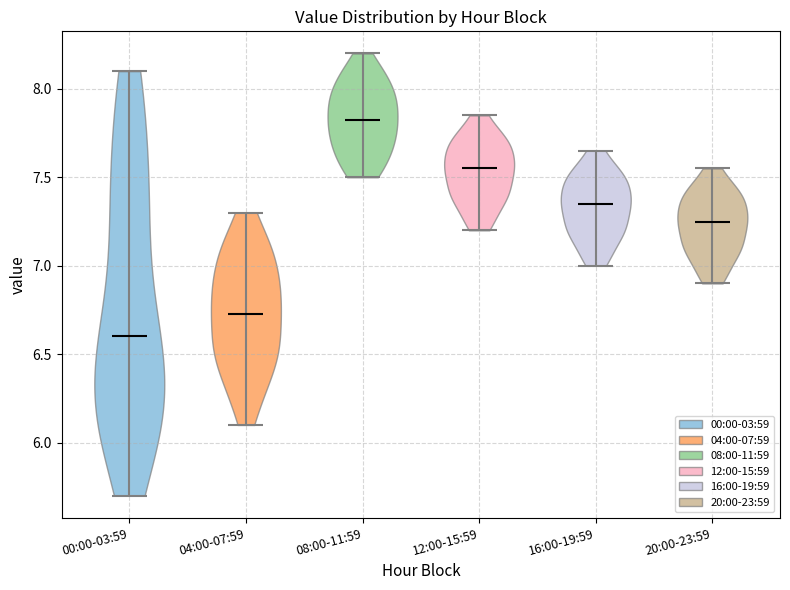

Reading left to right, read every violin against the y-axis: where its median line is, and the lowest and highest points it reaches. The values are not printed on the chart, so give them approximately, as read against the axis.

00:00-03:59: median line 6.60, lowest point 5.70, highest point 8.10
04:00-07:59: median line 6.75, lowest point 6.10, highest point 7.30
08:00-11:59: median line 7.85, lowest point 7.50, highest point 8.20
12:00-15:59: median line 7.55, lowest point 7.20, highest point 7.85
16:00-19:59: median line 7.35, lowest point 7.00, highest point 7.65
20:00-23:59: median line 7.25, lowest point 6.90, highest point 7.55